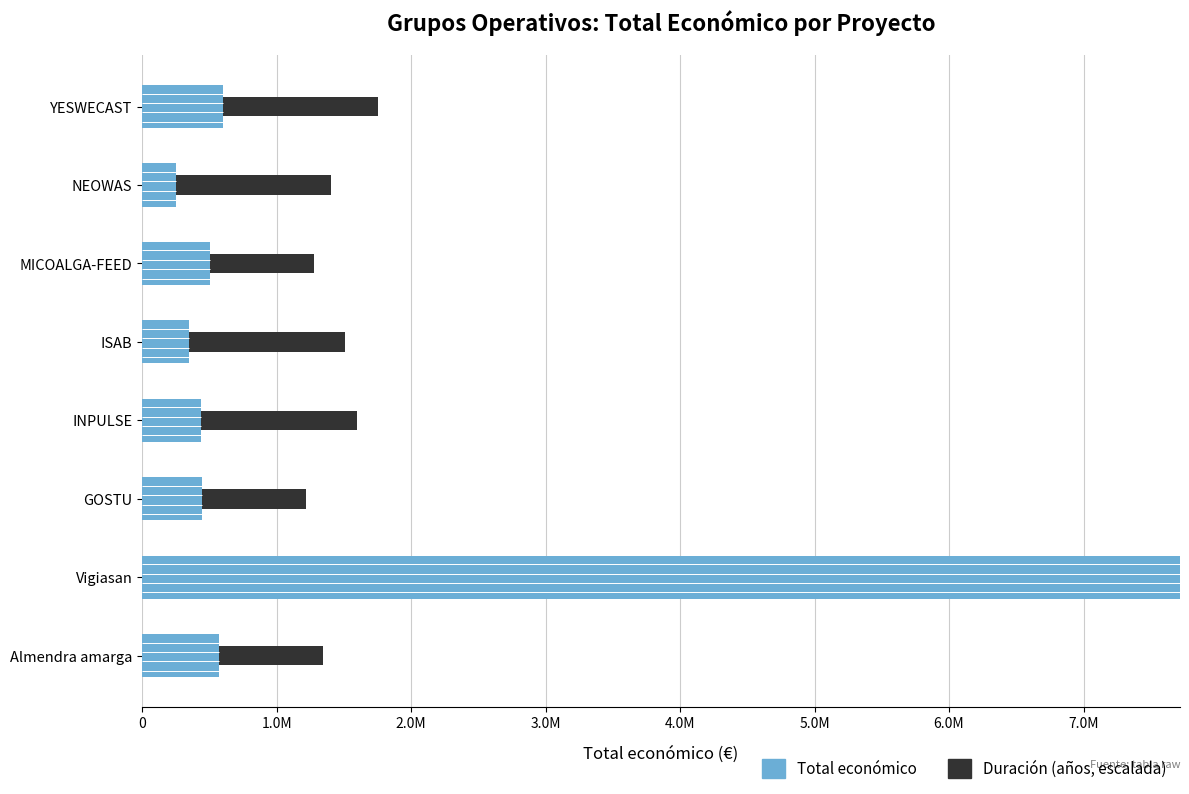

List the series in order of their peak value, highest first.

Total económico, Duración (años, escalada)